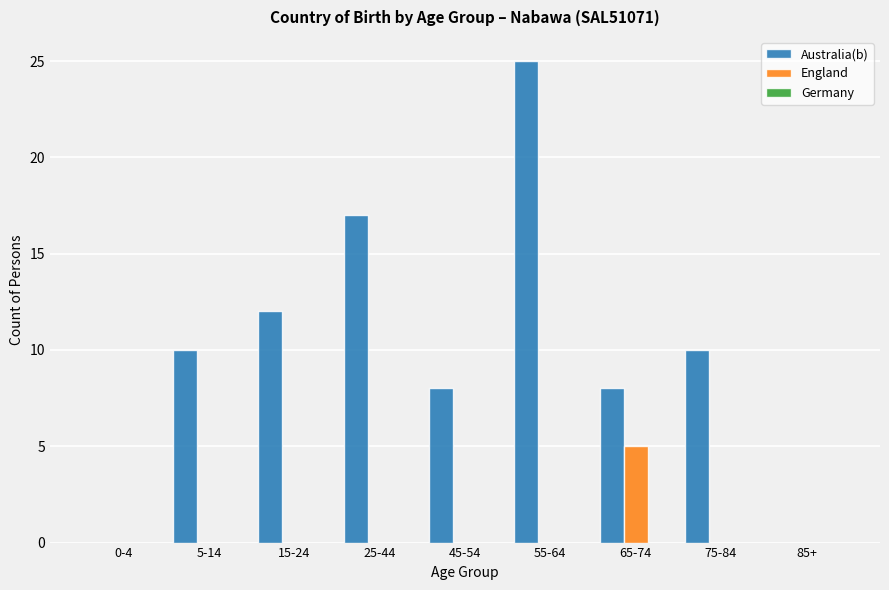

Between 0-4 and 15-24, which series saw the biggest shift?

Australia(b)